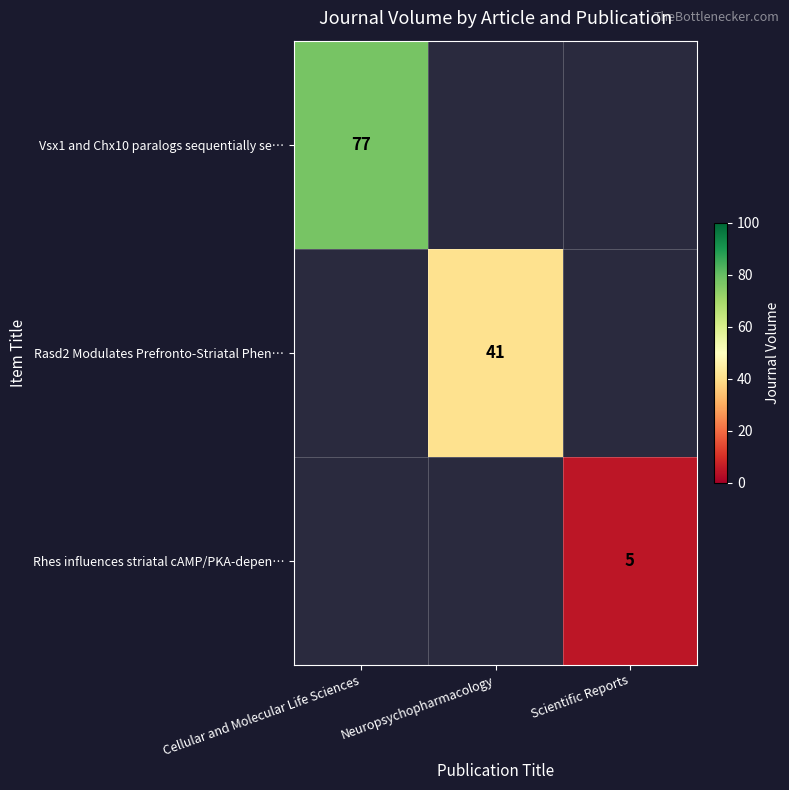

Which category has the highest value across all series?

Cellular and Molecular Life Sciences